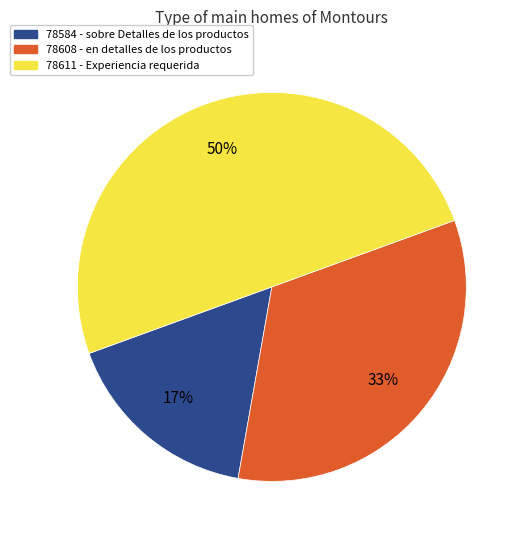

What is the smallest slice in the pie chart?

78584